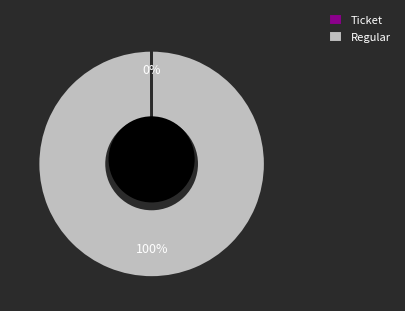

To the nearest percent, what is the difference between the largest and smallest slice percentages?

100%